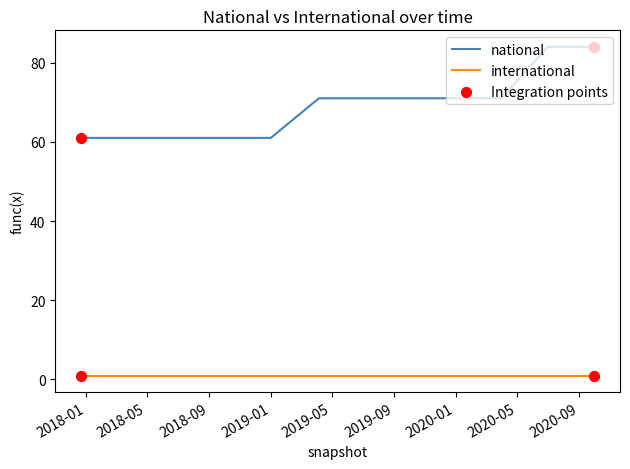

Which series has the largest range (max minus min)?

national